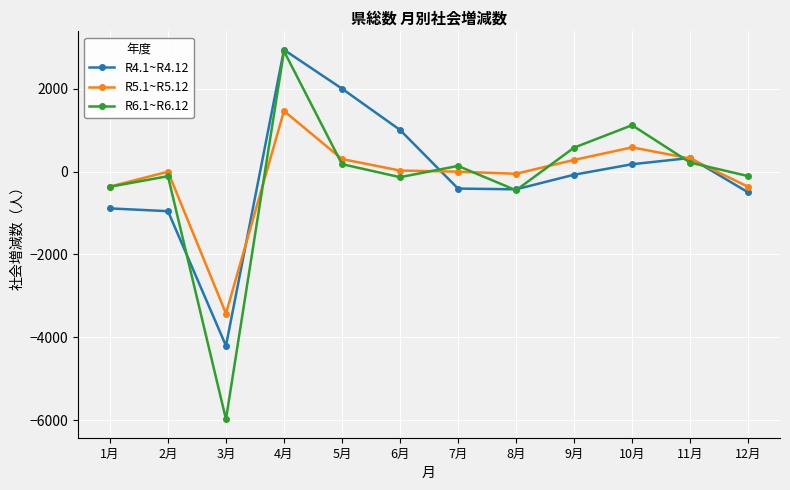

What is the difference between the R4.1~R4.12 values at 2月 and 4月?

3891